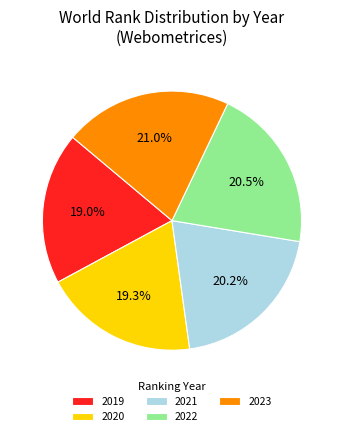

Combined, do 2019 and 2023 account for over 50%?

No